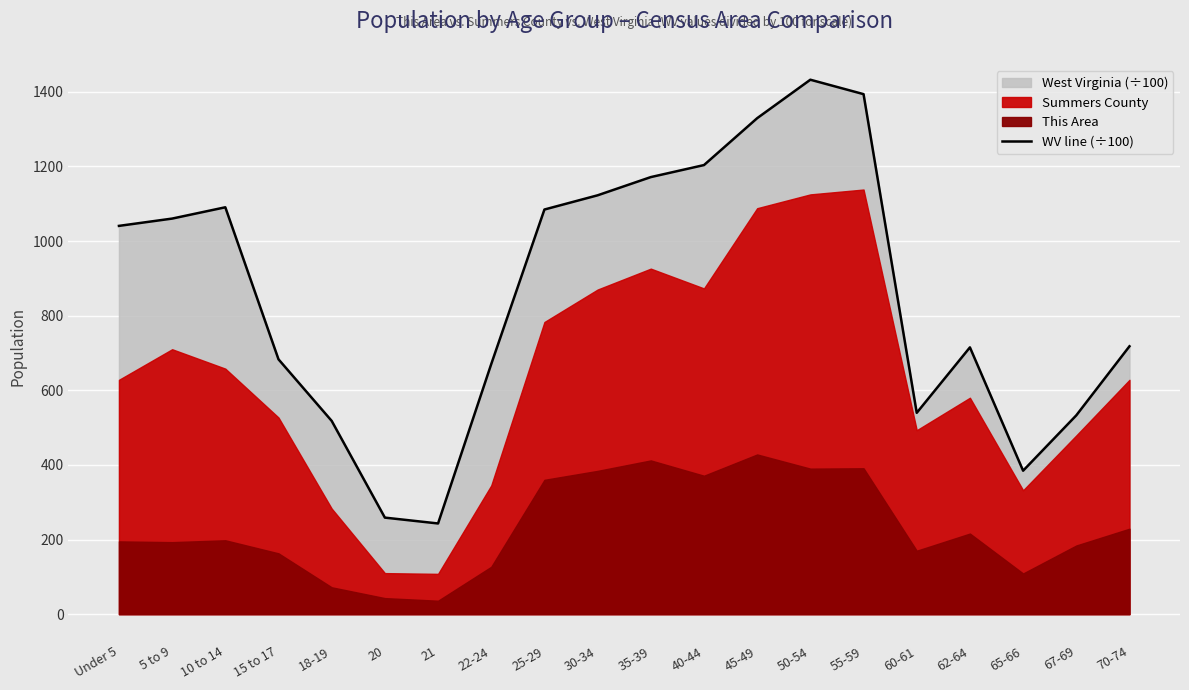

What is the label of the 7th point from the right?

50-54